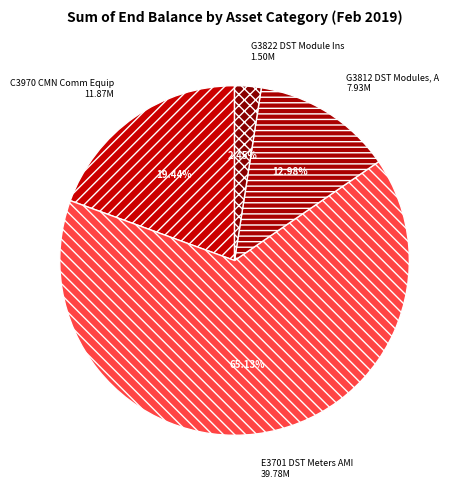

To the nearest percent, what is the difference between the largest and smallest slice percentages?

63%